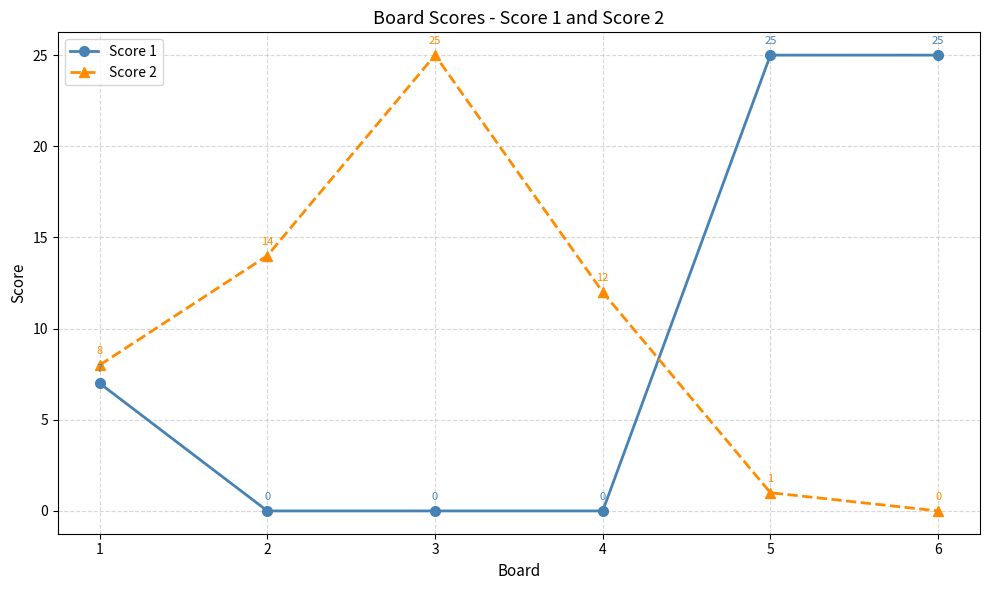

What are all the series names shown in the legend?

Score 1, Score 2